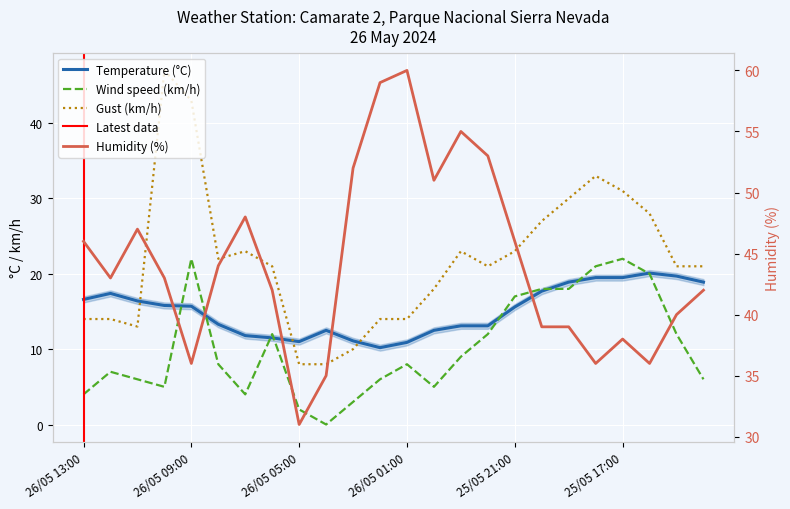

How many distinct data groups are displayed?

4